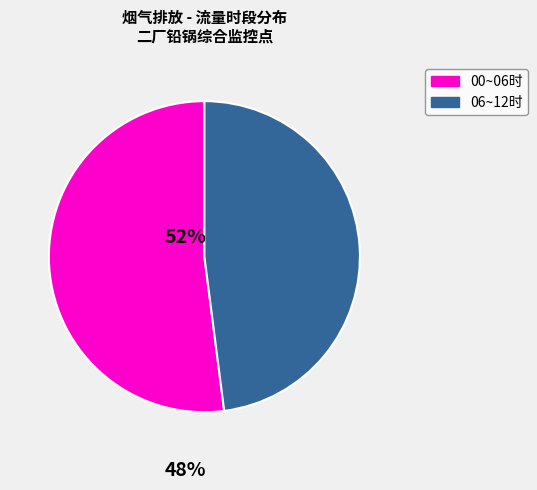

Does any single category account for the majority?

Yes